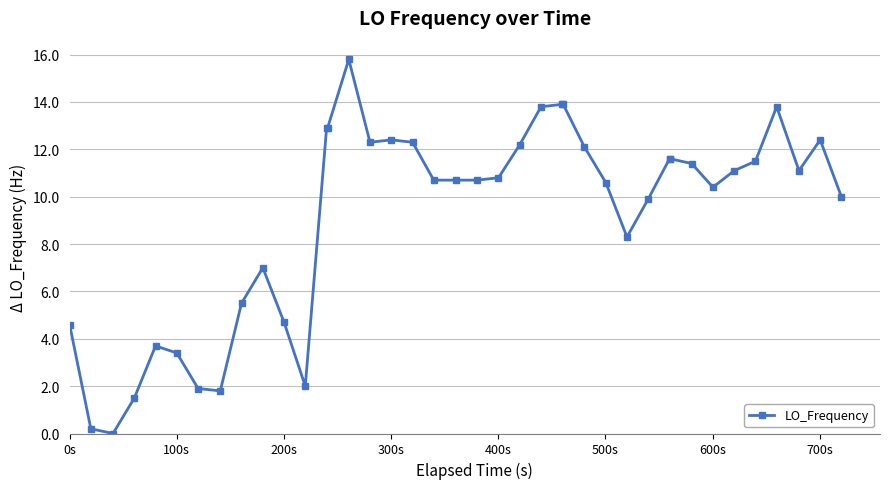

What is the difference between the maximum and second lowest values?

15.6